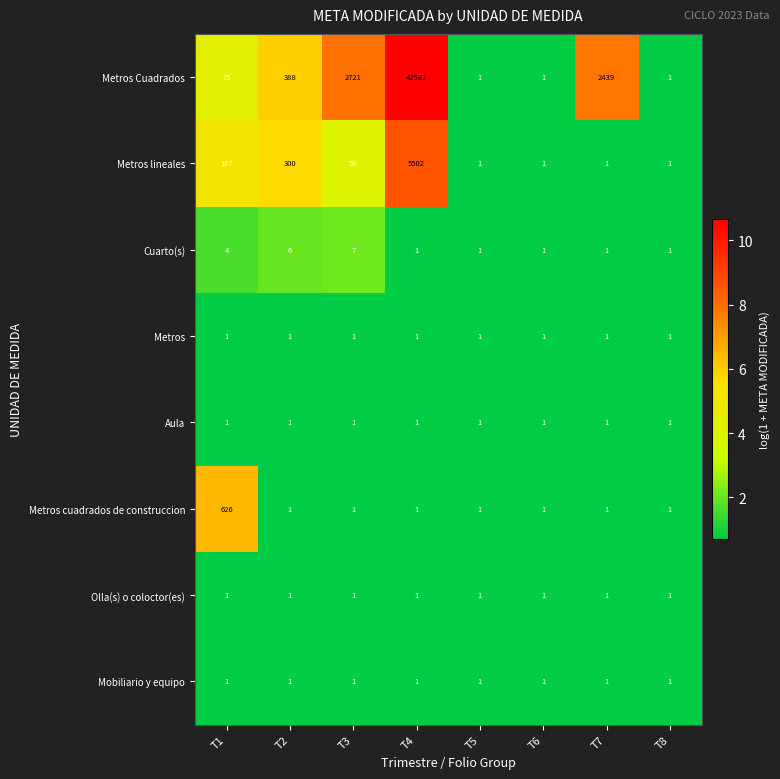

What is the sum of all Aula values?

8